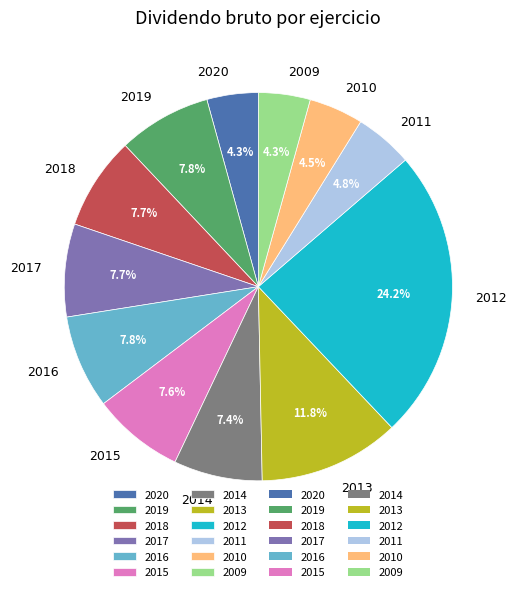

Which slice is the largest?

2012